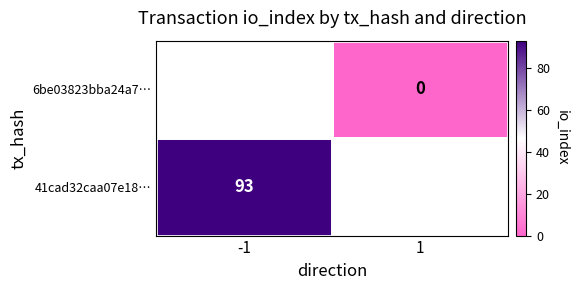

How many series are shown in this chart?

2